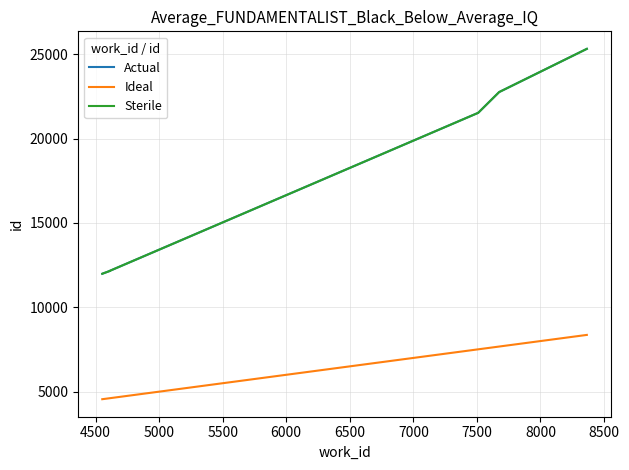

How many values in the Ideal series are below 7509?

3